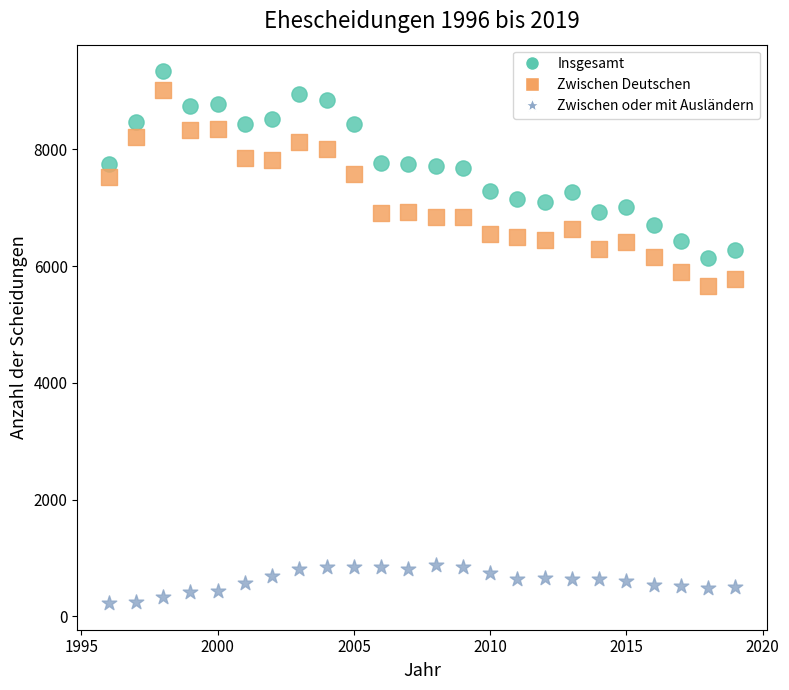

Across all data points, what is the range of Y values (max minus min)?

9109